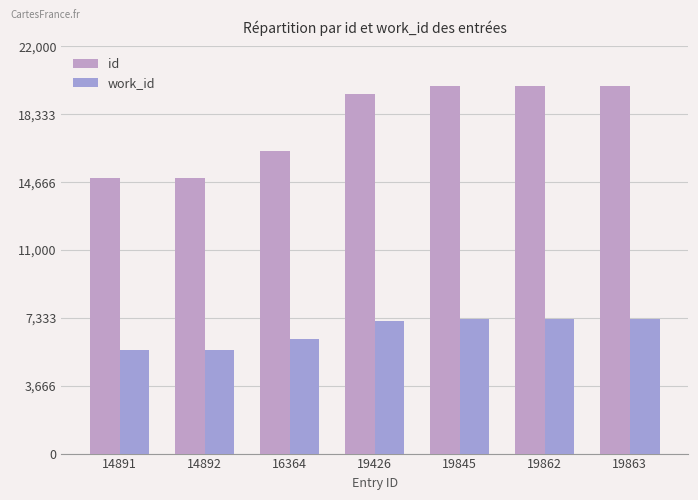

Is it true that work_id equals 7293 at 19862?

True